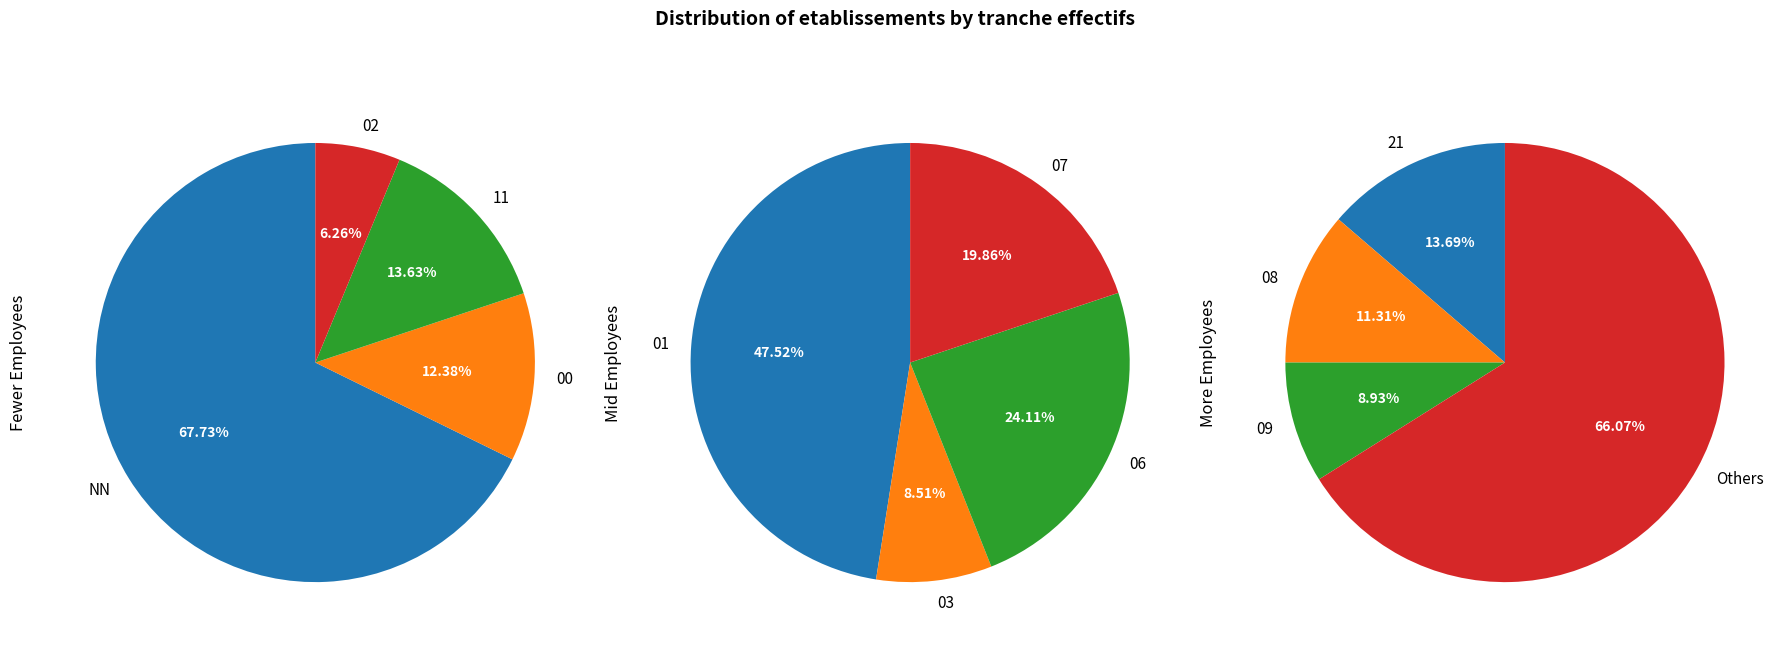

True or false: 52 accounts for 12% of the total.

False